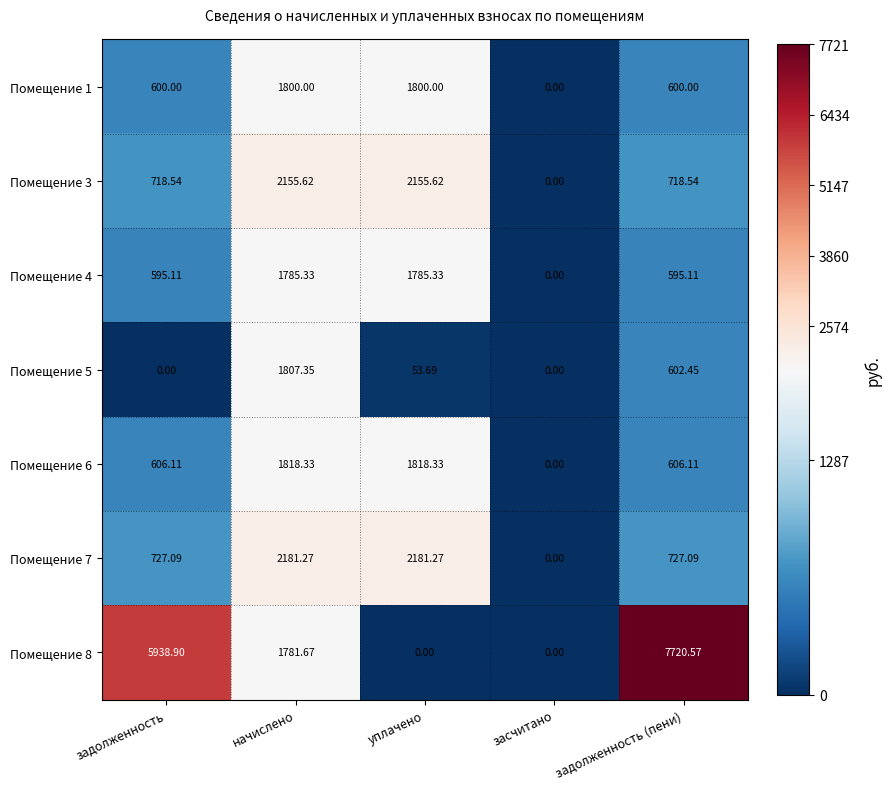

Which category has the highest value across all series?

задолженность (пени)